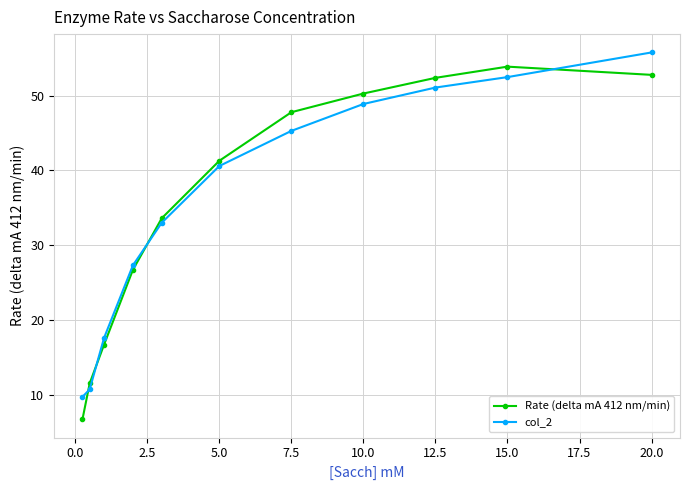

What is the difference between the maximum and minimum values in the col_2 series?

46.1